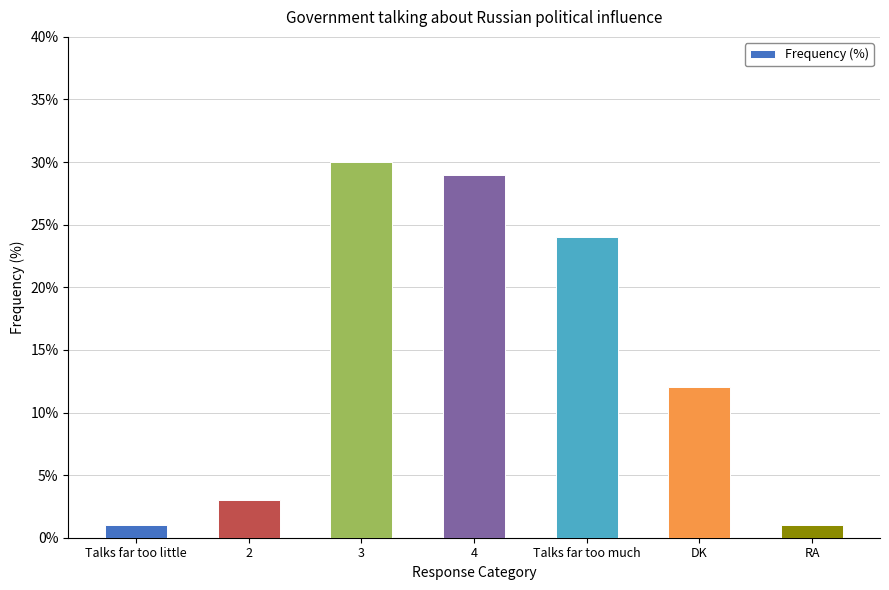

Approximately how many times larger is the value at 2 compared to 4?

0.1